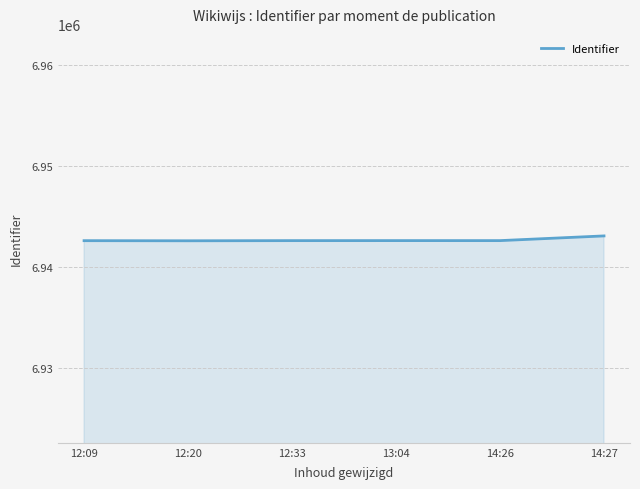

What is the maximum value shown in the chart?

6943083